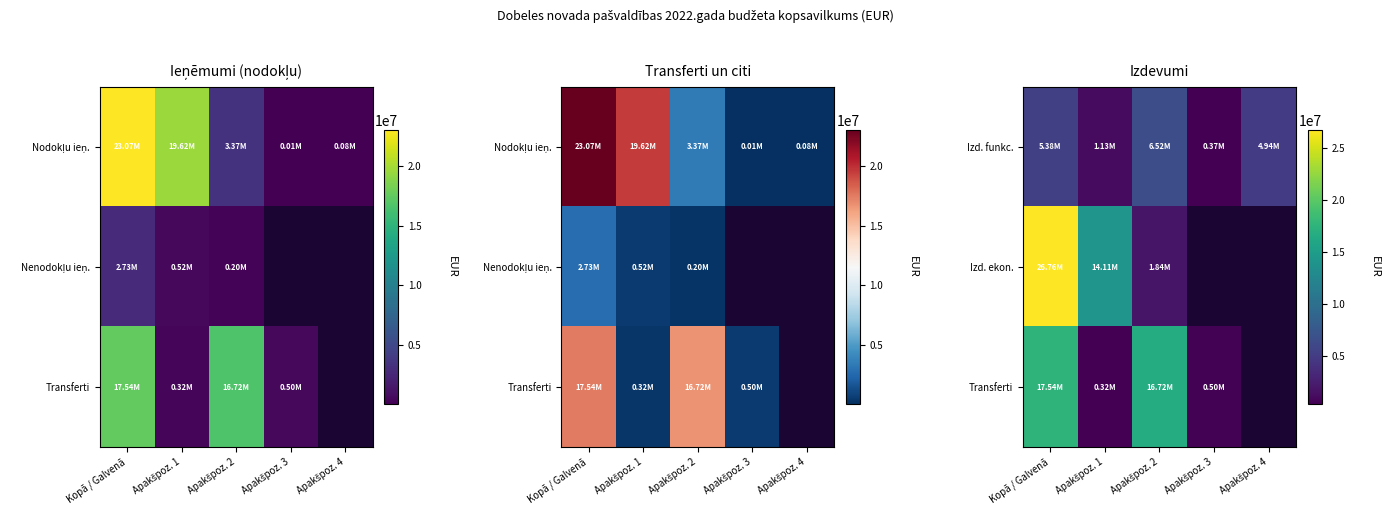

How many categories are shown in the chart?

5